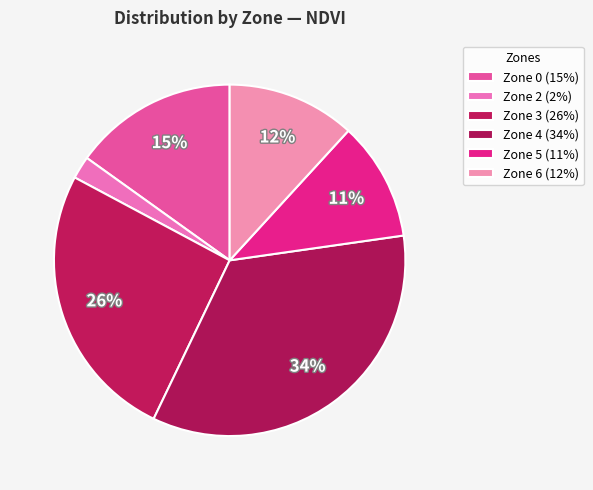

Which slice is the largest?

Zone 4